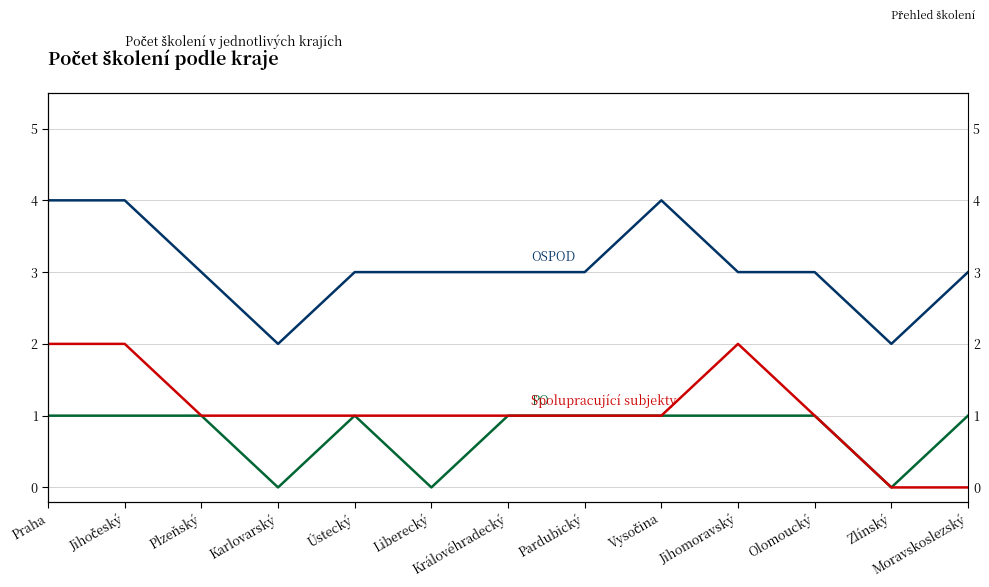

How many OSPOD values are between 3 and 4?

11